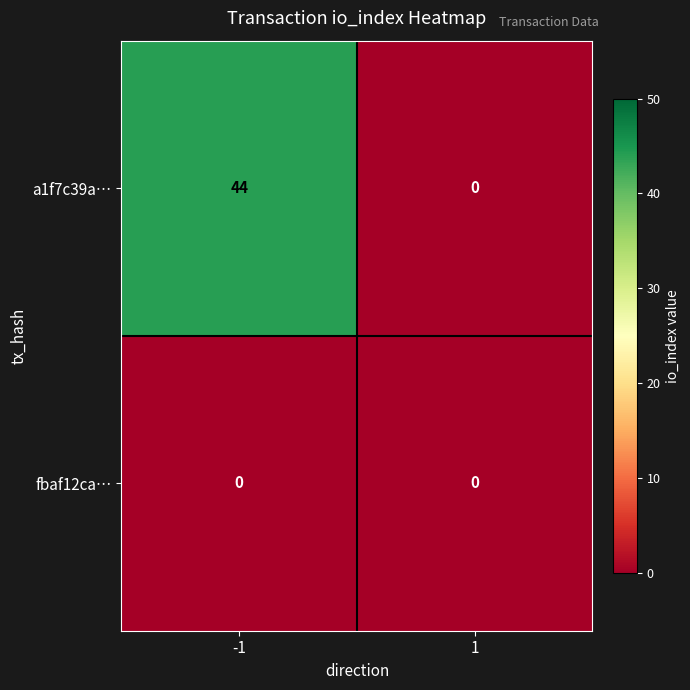

Reading left to right, what are all the values shown in this chart?

a1f7c39a…: -1=44	1=0
fbaf12ca…: -1=0	1=0